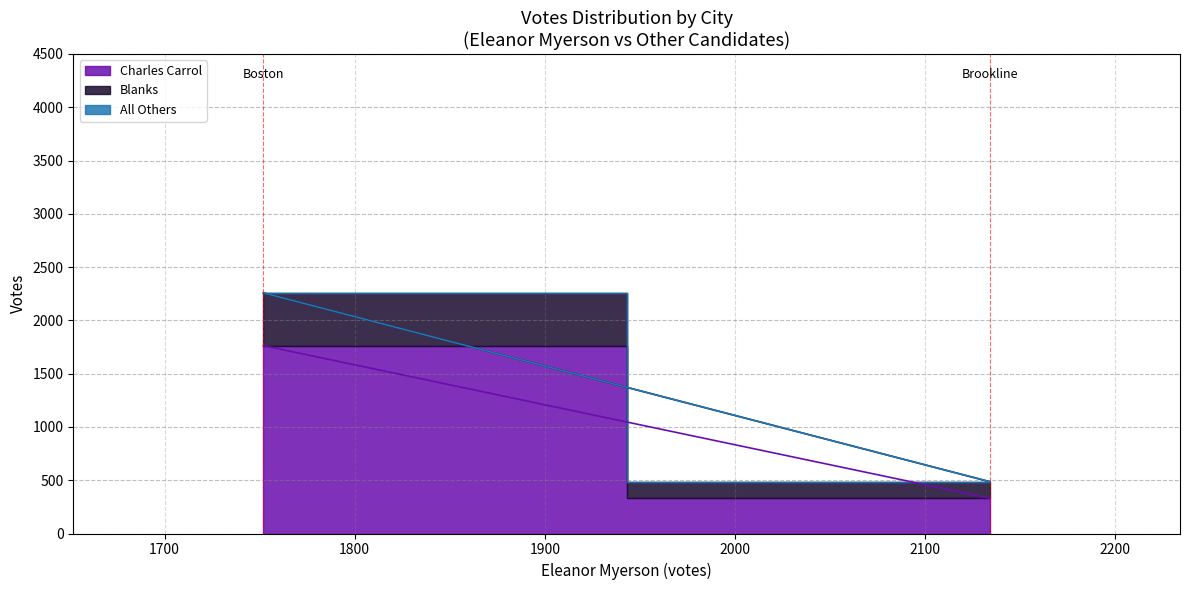

Is the value of All Others at Brookline greater than the value of Charles Carrol at Boston?

No